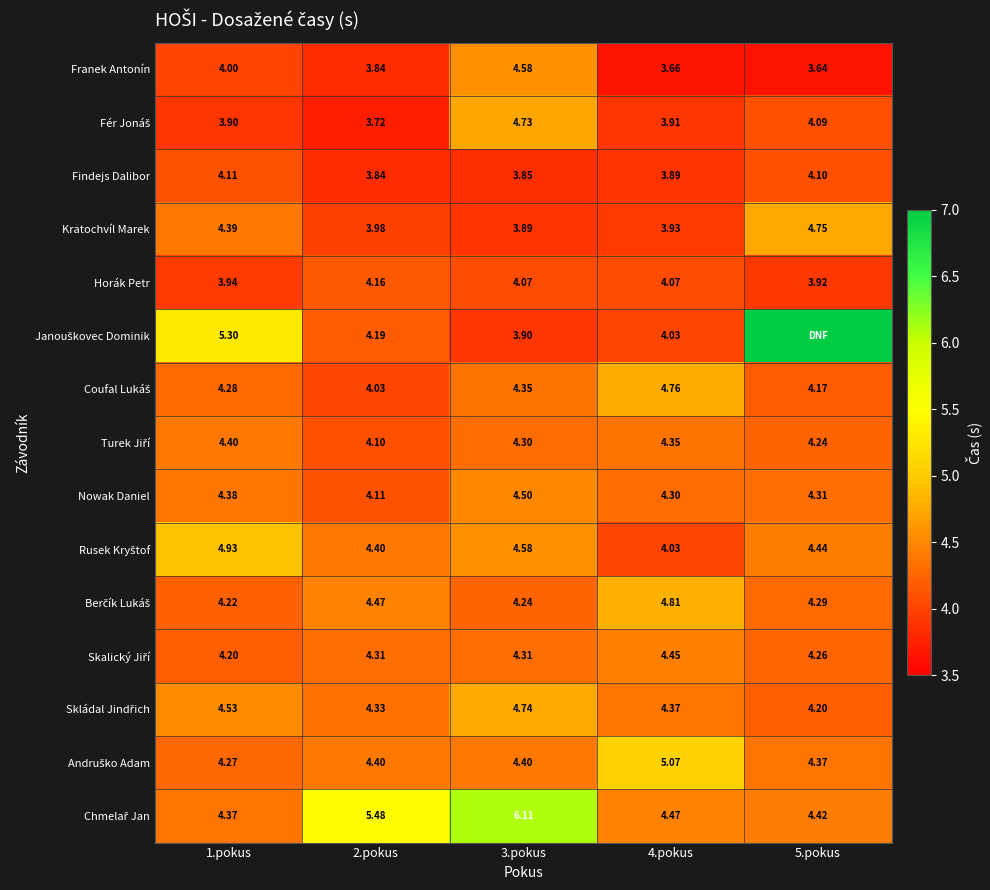

Is the value of Findejs Dalibor at 4.pokus greater than the value of Franek Antonín at 1.pokus?

No